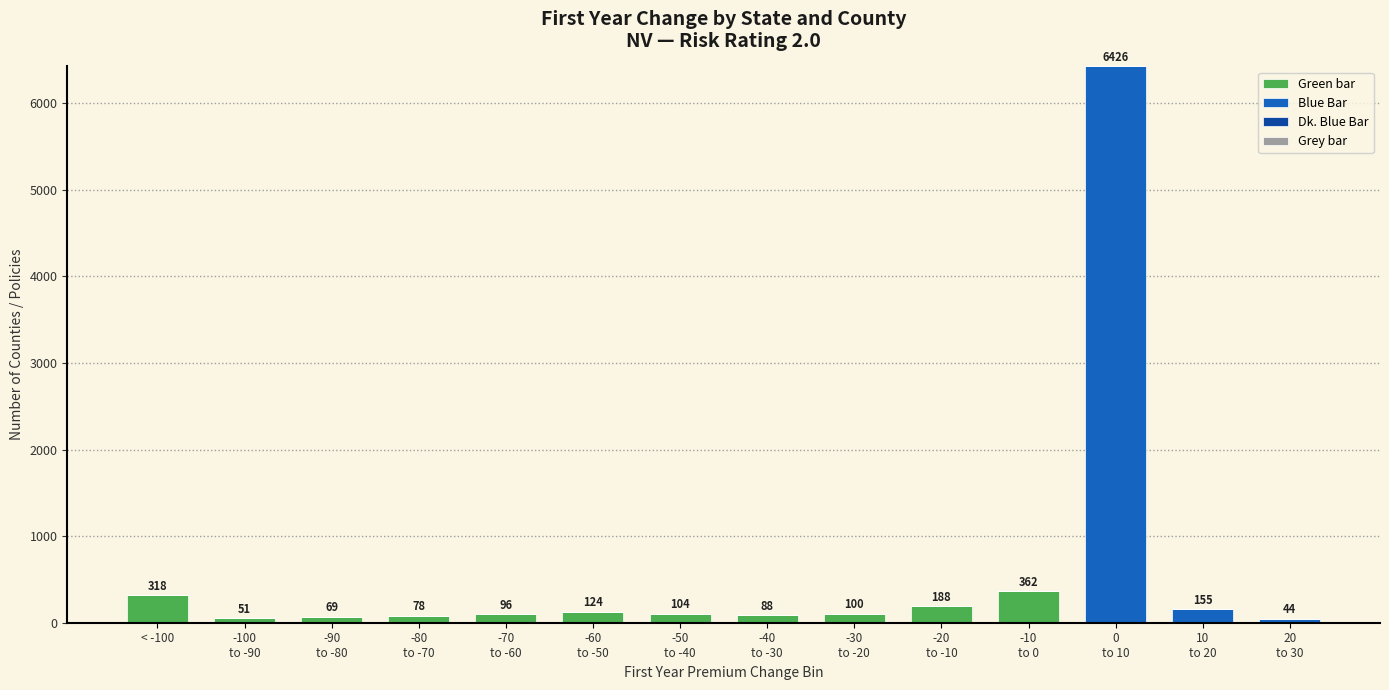

How many categories are shown in the chart?

14